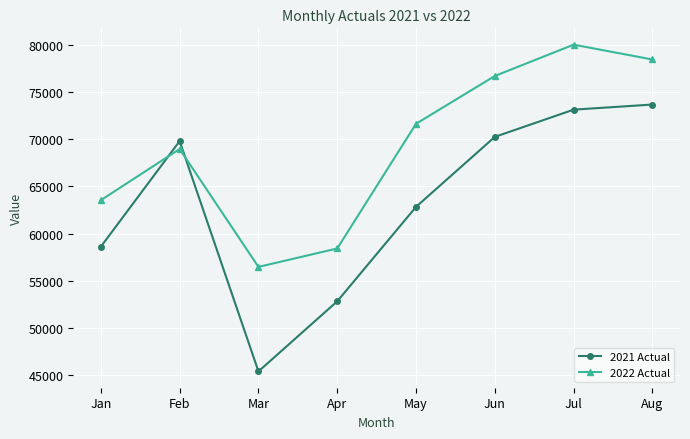

Reading right to left, transcribe all the data shown in this chart.

2021 Actual: Aug=73687	Jul=73145	Jun=70257	May=62832	Apr=52814	Mar=45380	Feb=69812	Jan=58606
2022 Actual: Aug=78465	Jul=80038	Jun=76718	May=71645	Apr=58419	Mar=56463	Feb=68968	Jan=63541